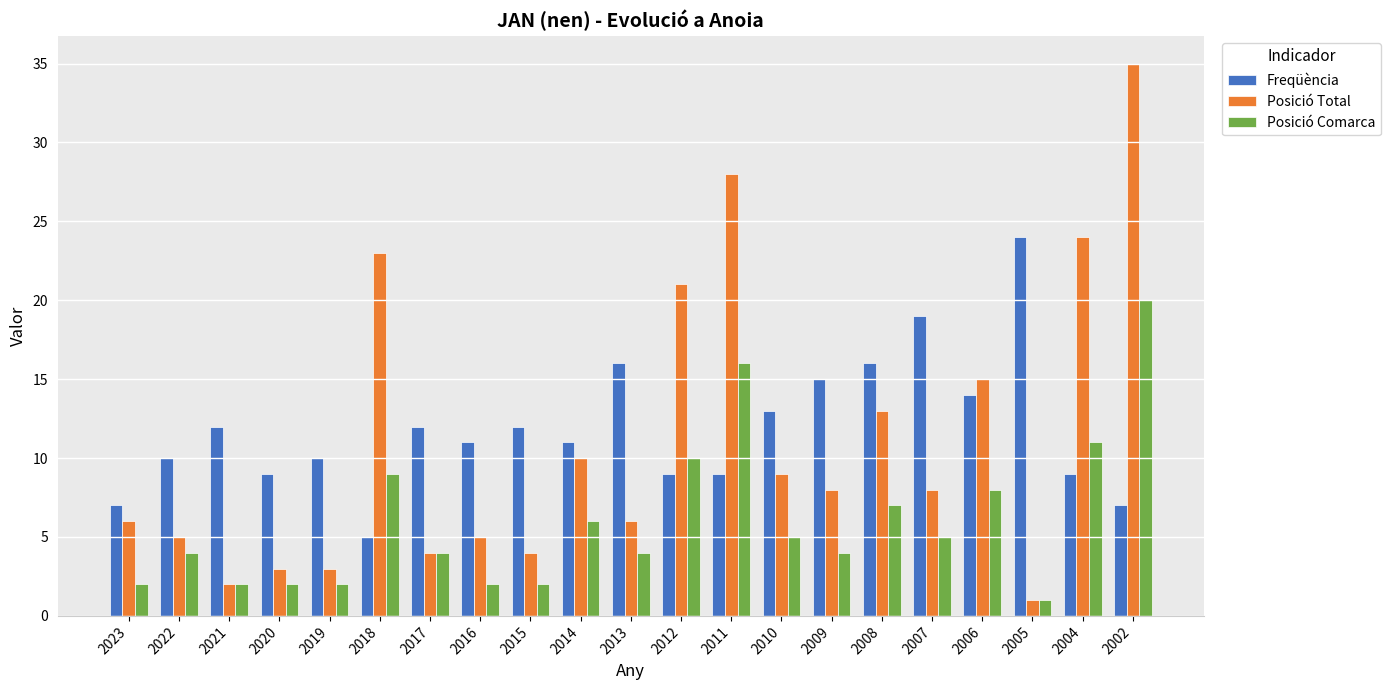

Reading right to left, what are all the values shown in this chart?

Freqüència: 7	9	24	14	19	16	15	13	9	9	16	11	12	11	12	5	10	9	12	10	7
Posició Total: 35	24	1	15	8	13	8	9	28	21	6	10	4	5	4	23	3	3	2	5	6
Posició Comarca: 20	11	1	8	5	7	4	5	16	10	4	6	2	2	4	9	2	2	2	4	2